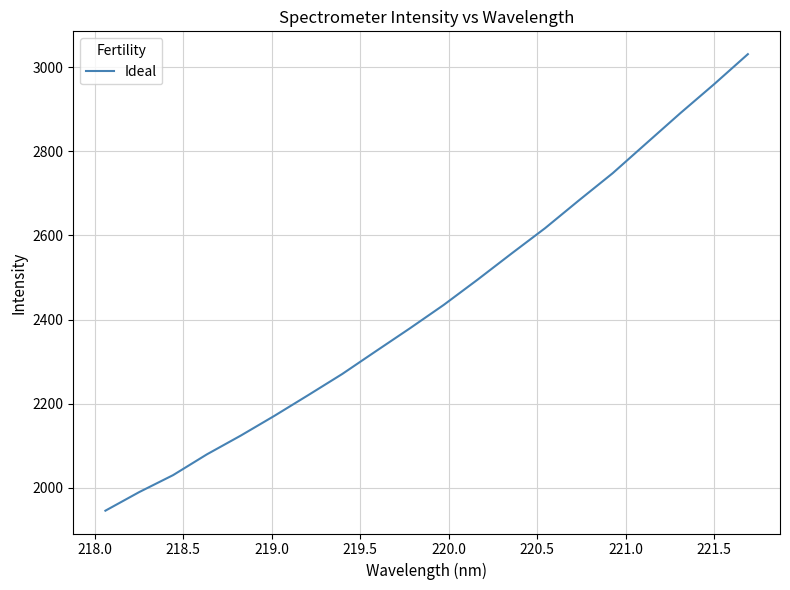

What is the difference between the maximum and minimum values?

1085.8